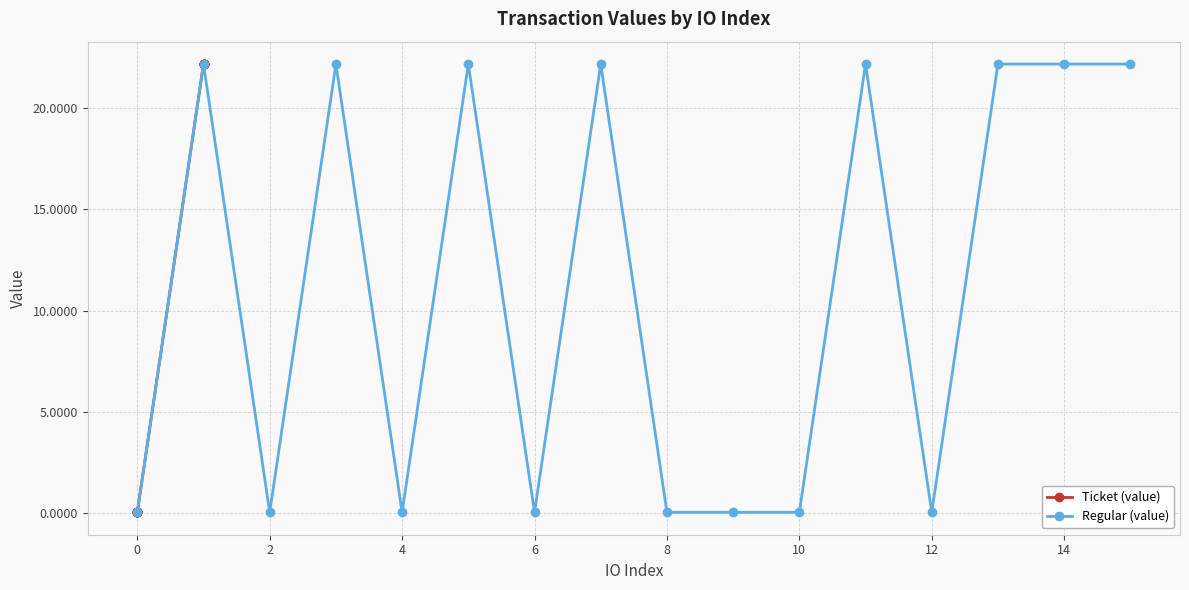

At which category does Regular (value) reach its first local valley?

2